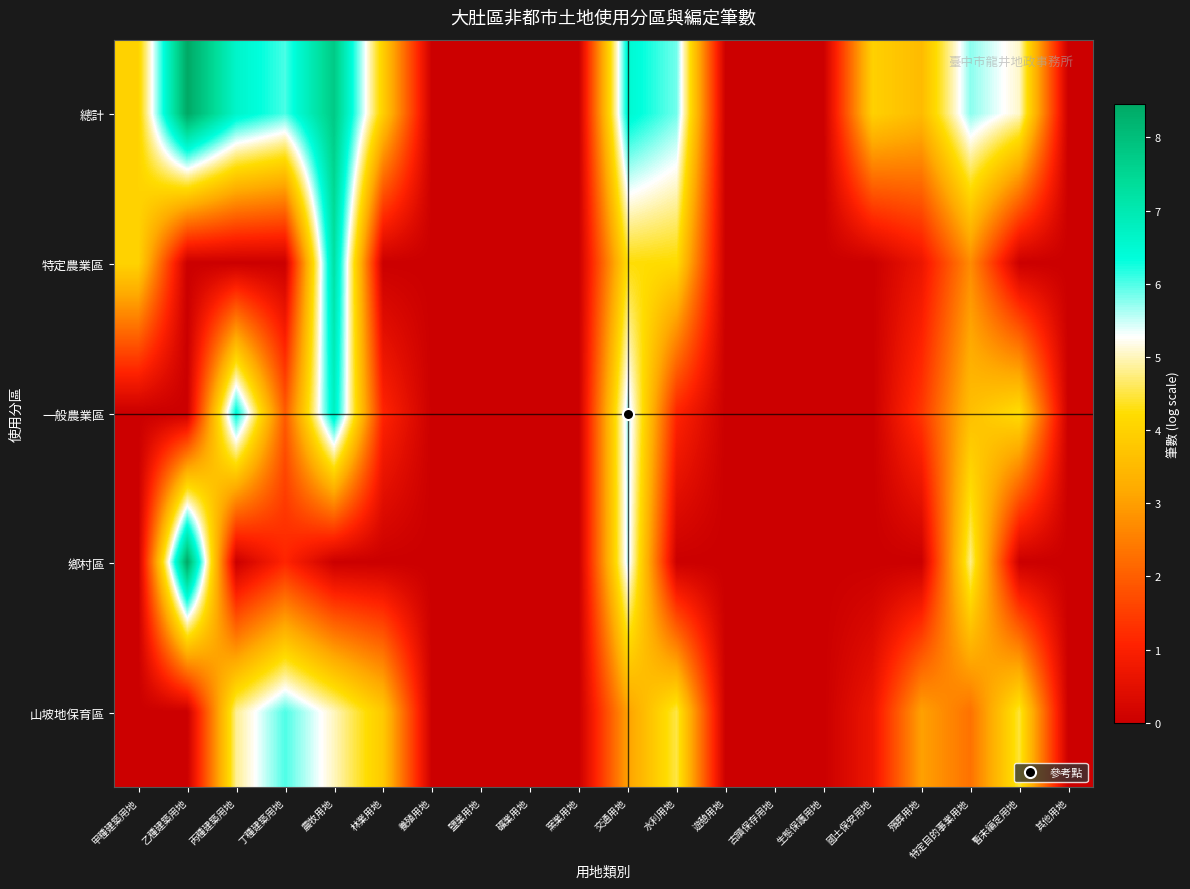

What is the difference between the highest and lowest values at 丙種建築用地?

6.6